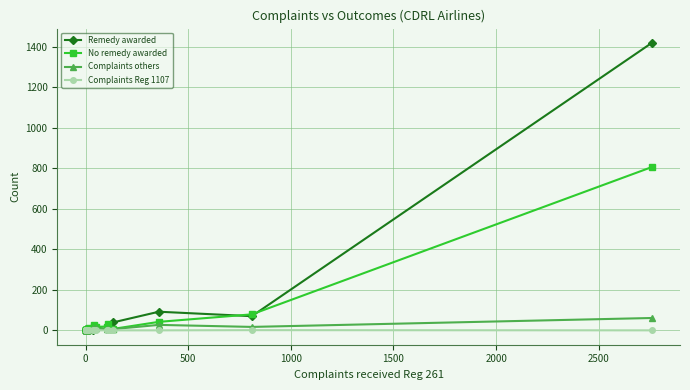

How many Complaints Reg 1107 values are between 0 and 1?

21